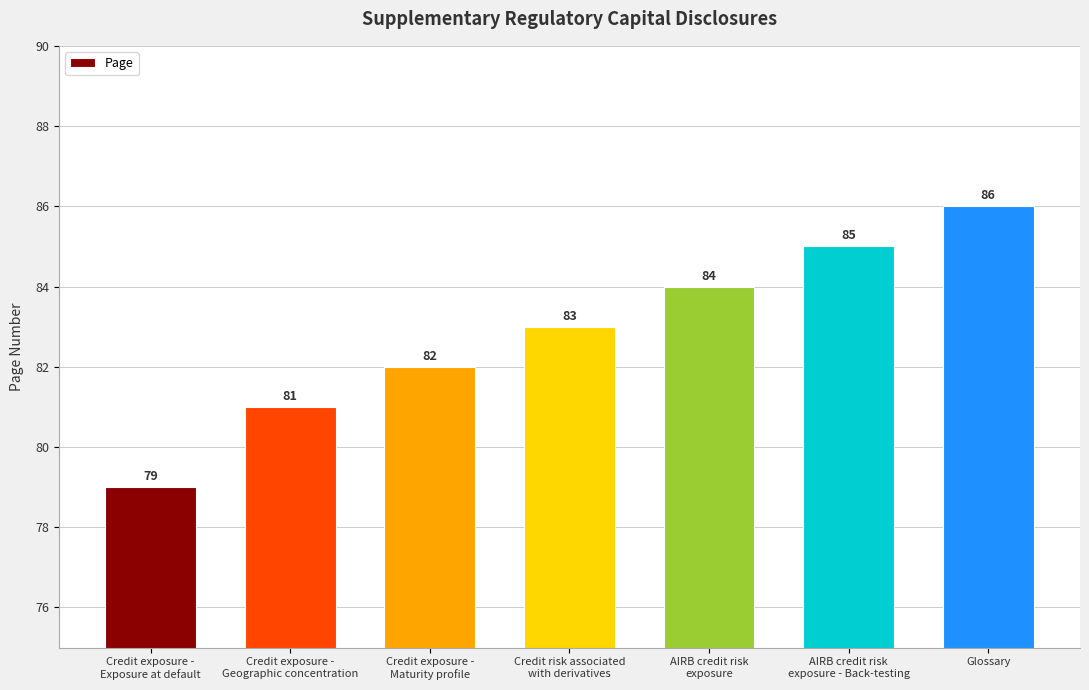

What is the ratio of the value at Glossary to the value at Credit risk associated
with derivatives?

1.0